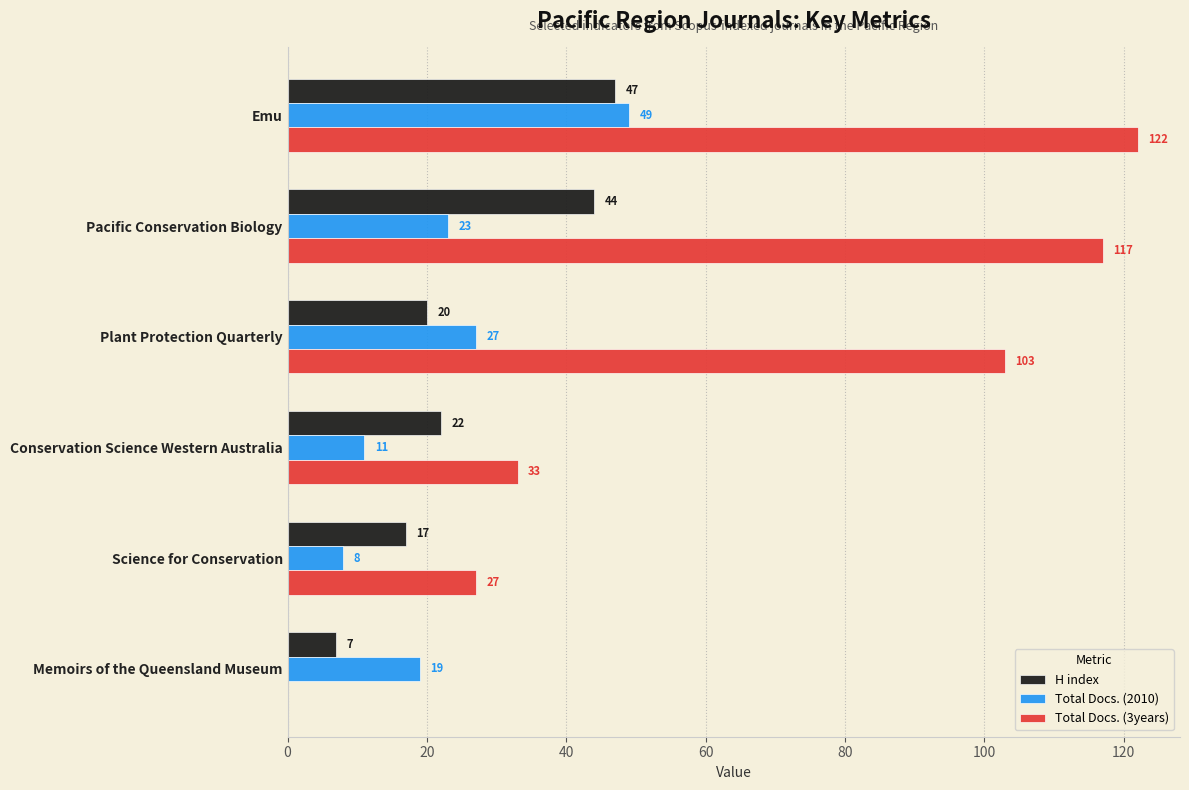

Which category has the highest value across all series?

Emu